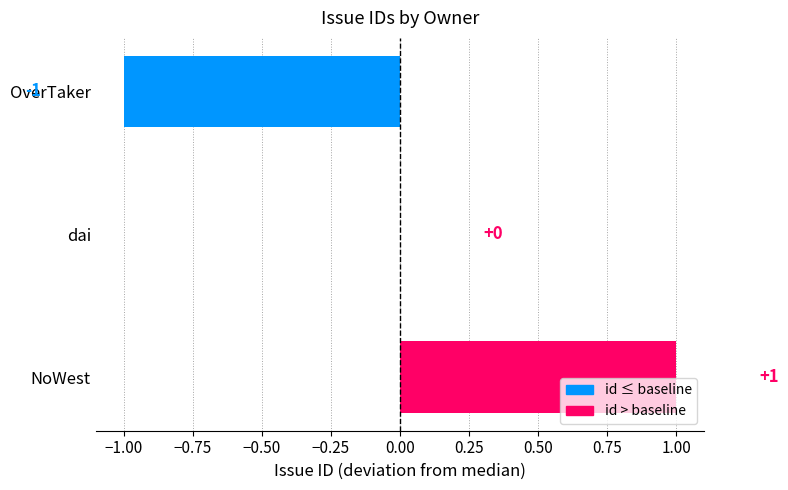

What is the maximum value shown in the chart?

1